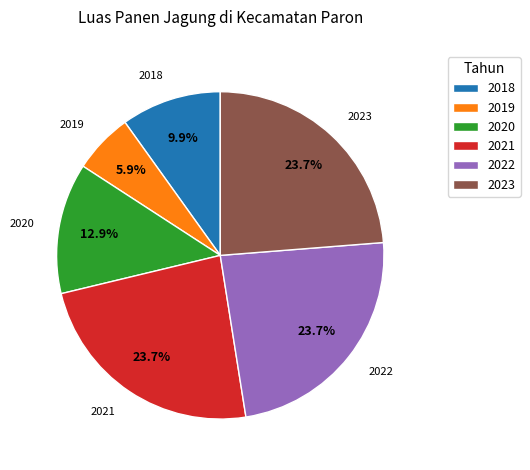

Which slice is the smallest?

2019